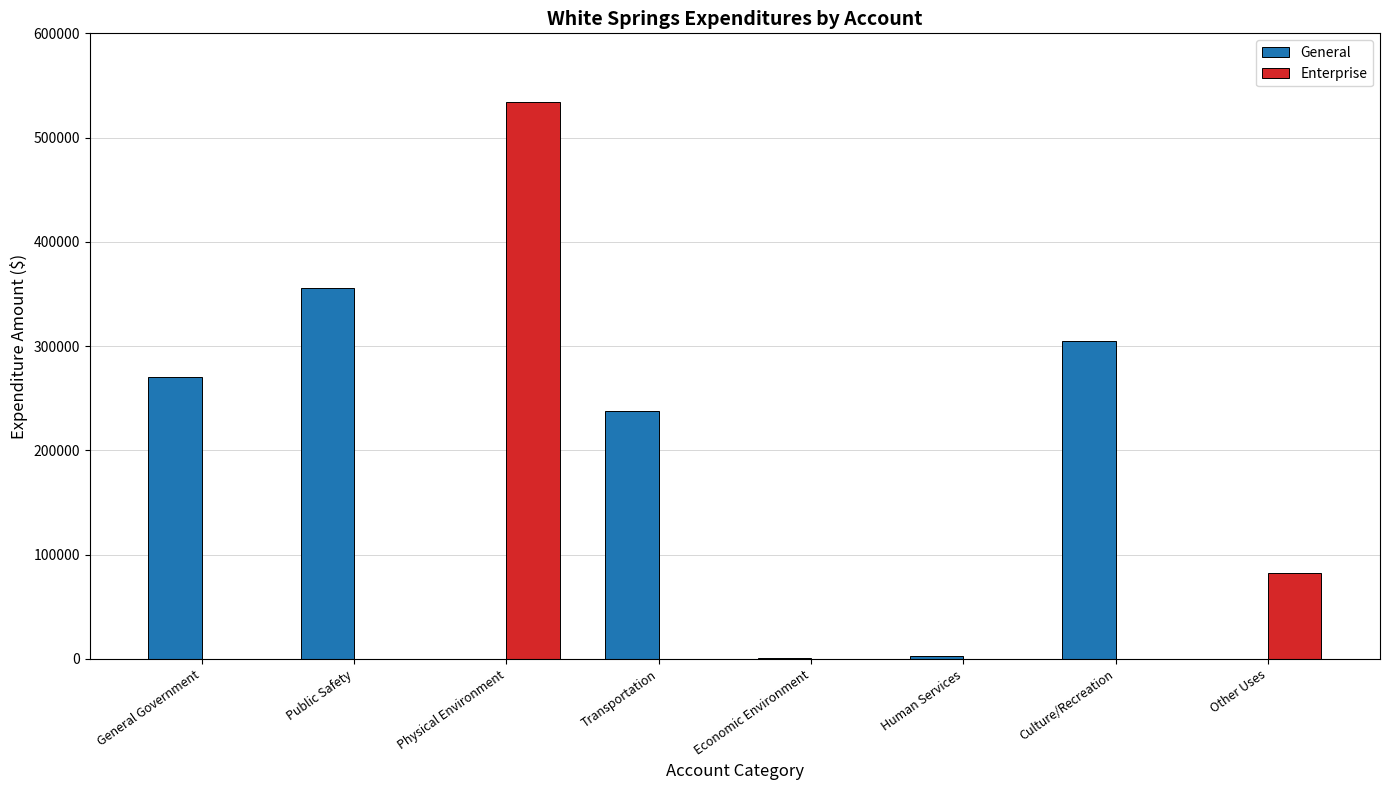

At which label is Enterprise closest to 266984?

Other Uses